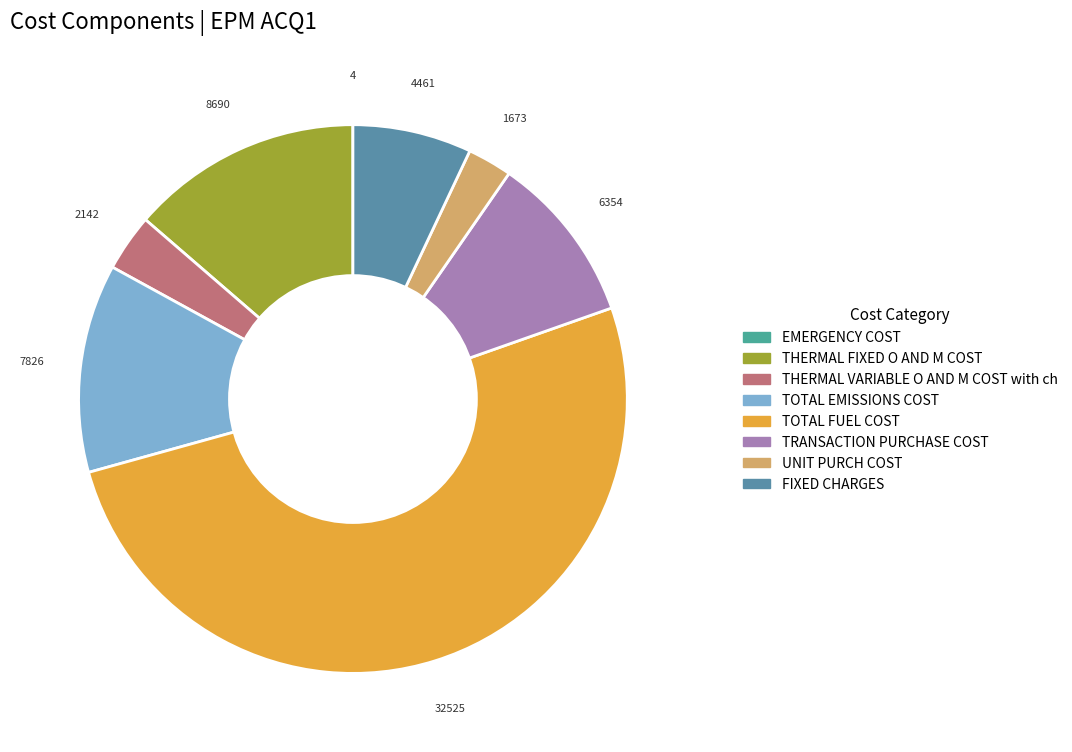

Which has a higher value, TOTAL FUEL COST or TOTAL EMISSIONS COST?

TOTAL FUEL COST